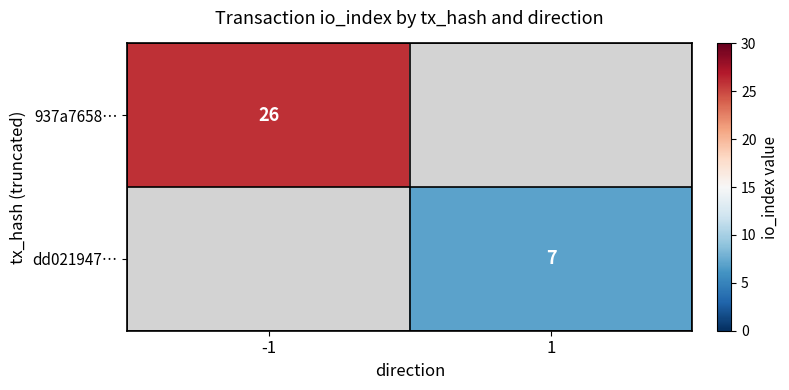

Is it true that 937a7658… equals 26 at -1?

True